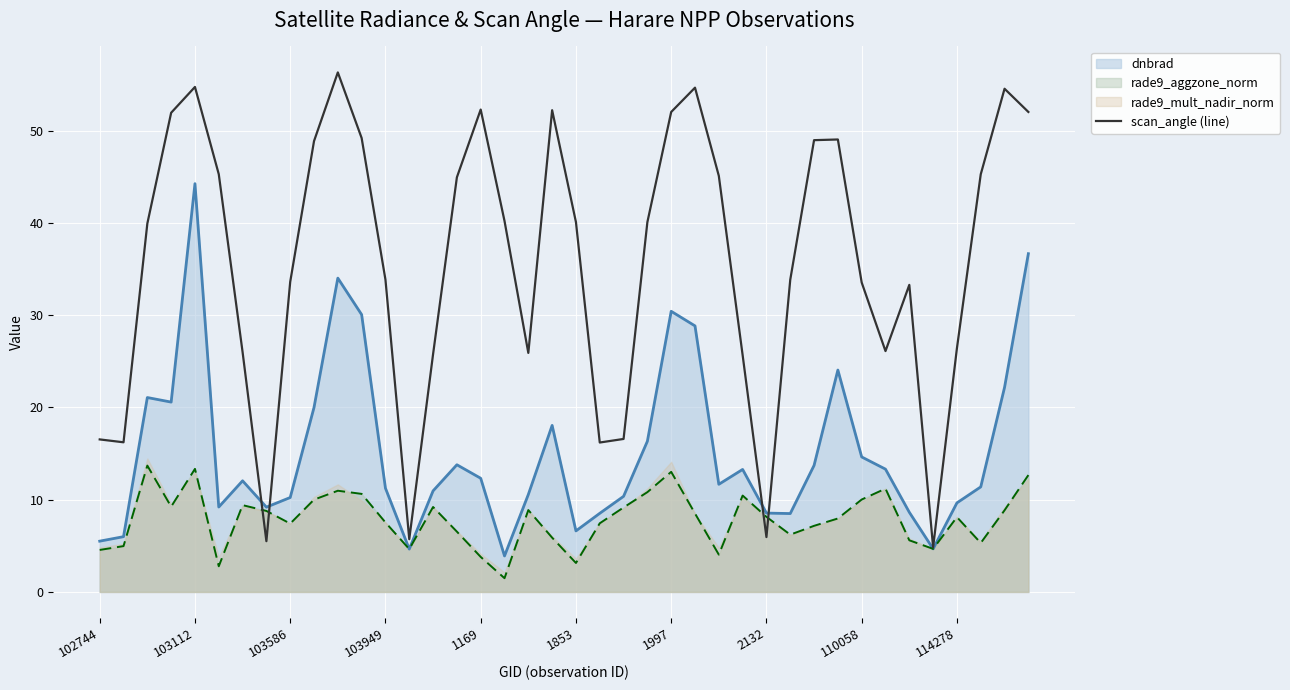

What is the value of the 27th point from the left?

45.1